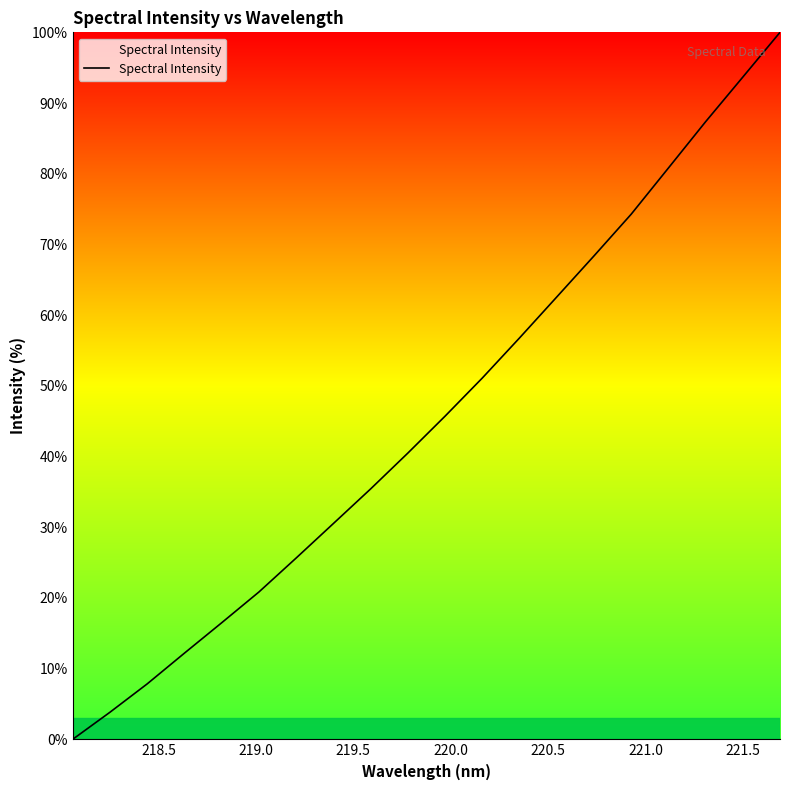

What is the maximum value shown in the chart?

100.0